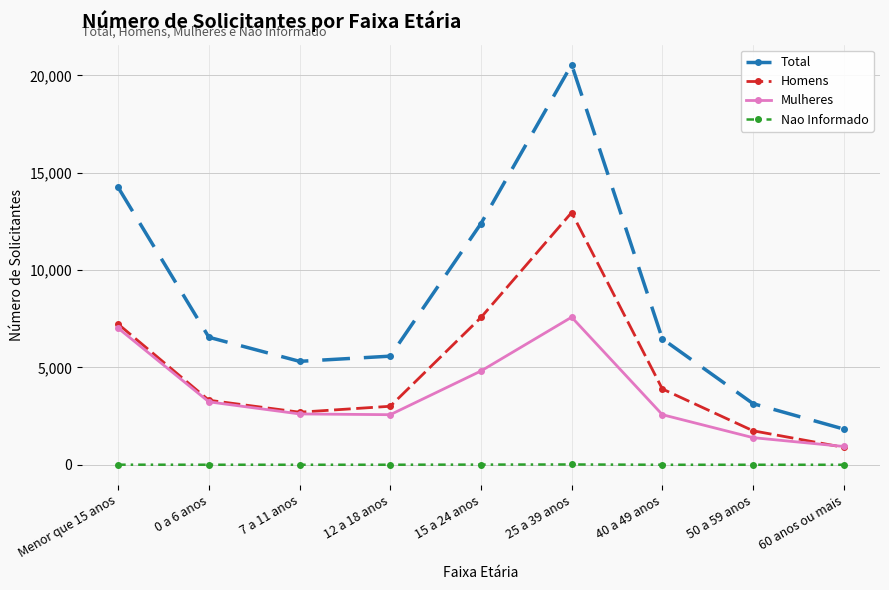

At which category does Mulheres reach its first local peak?

25 a 39 anos